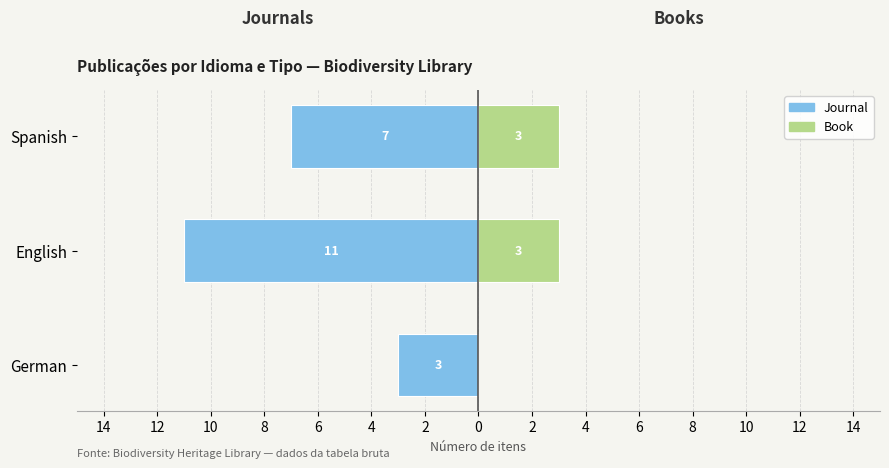

Is the value of Journal at English greater than the value of Book at English?

No